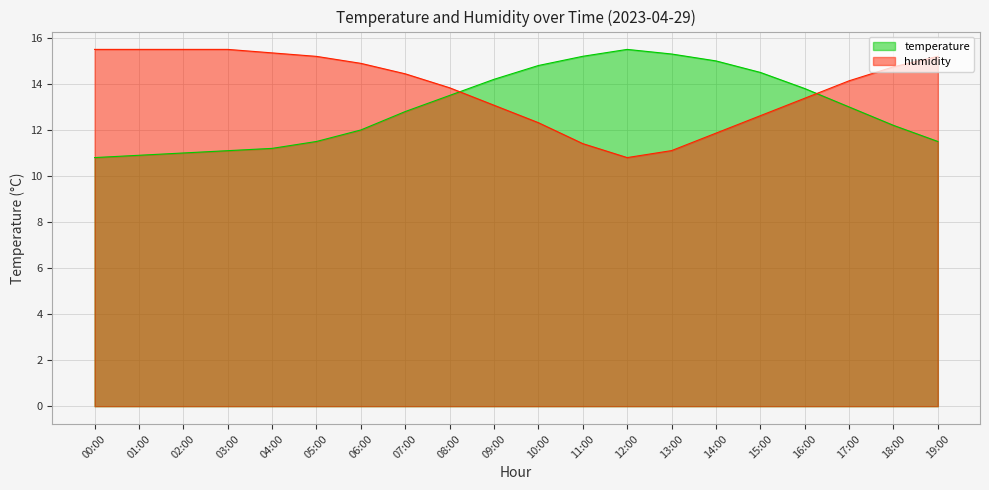

How many lines are shown in the chart?

2